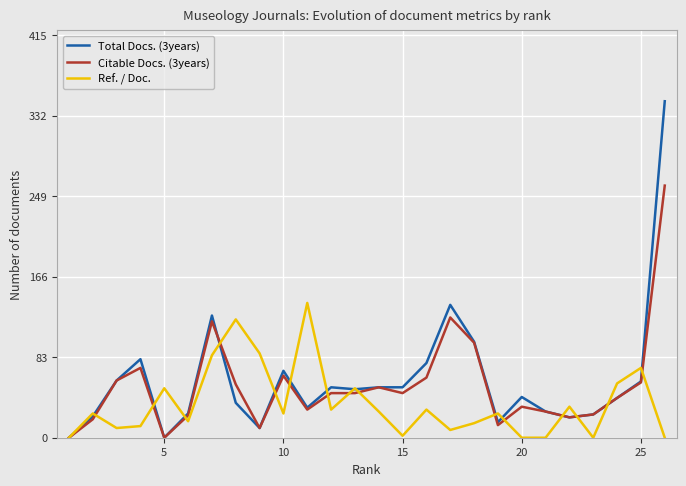

Rank the series by their maximum value, from lowest to highest.

Ref. / Doc., Citable Docs. (3years), Total Docs. (3years)